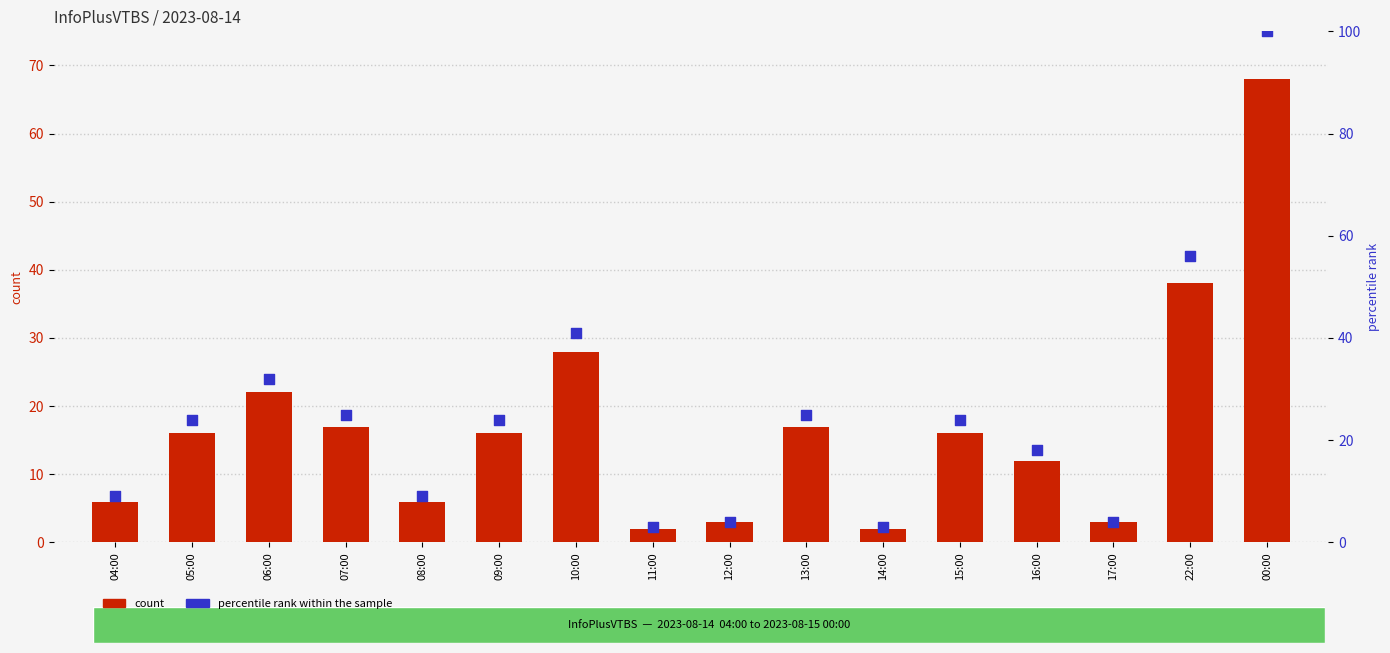

At which category is the sum across all series the highest?

00:00